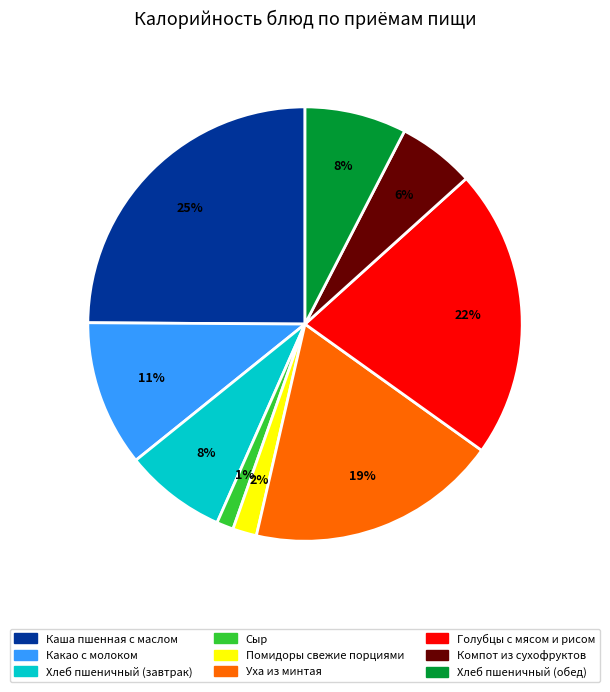

How many slices are in this pie chart?

9